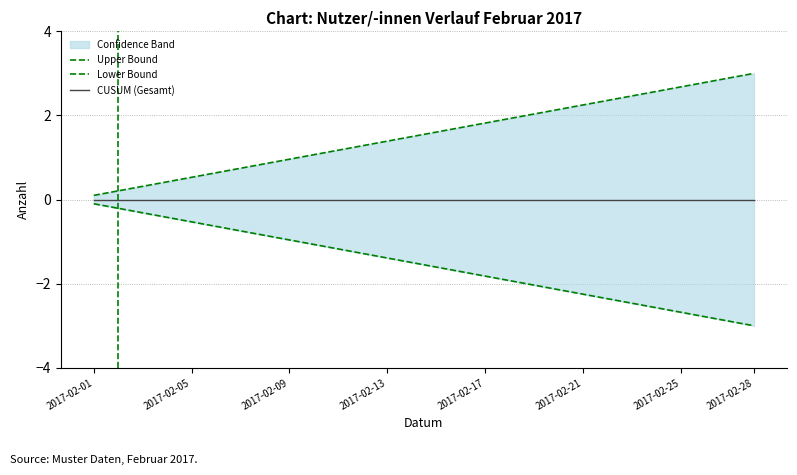

What is the spread (max minus min) of values at 2017-02-13?

2.8